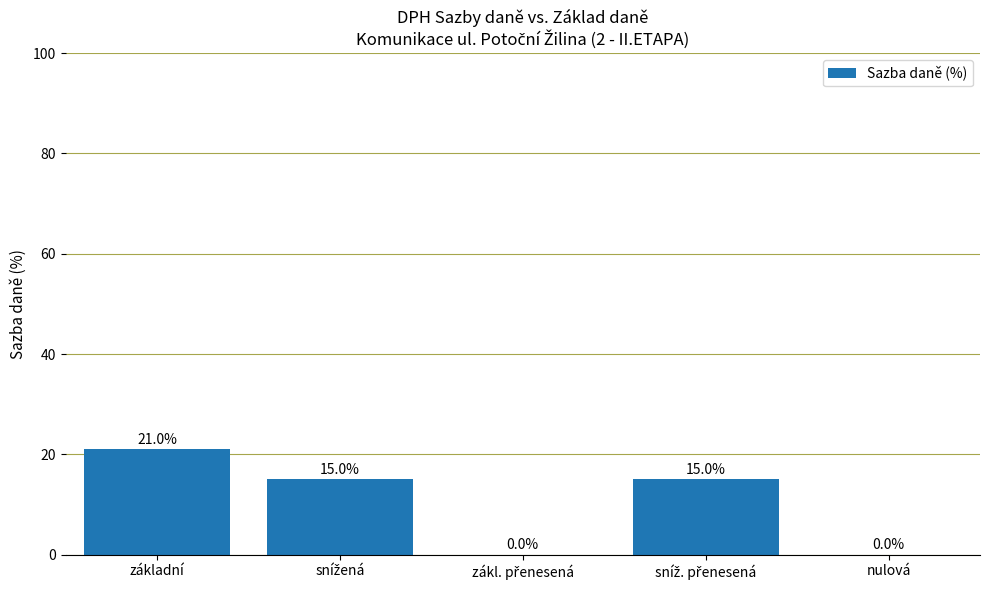

What value does the data have at základní?

21